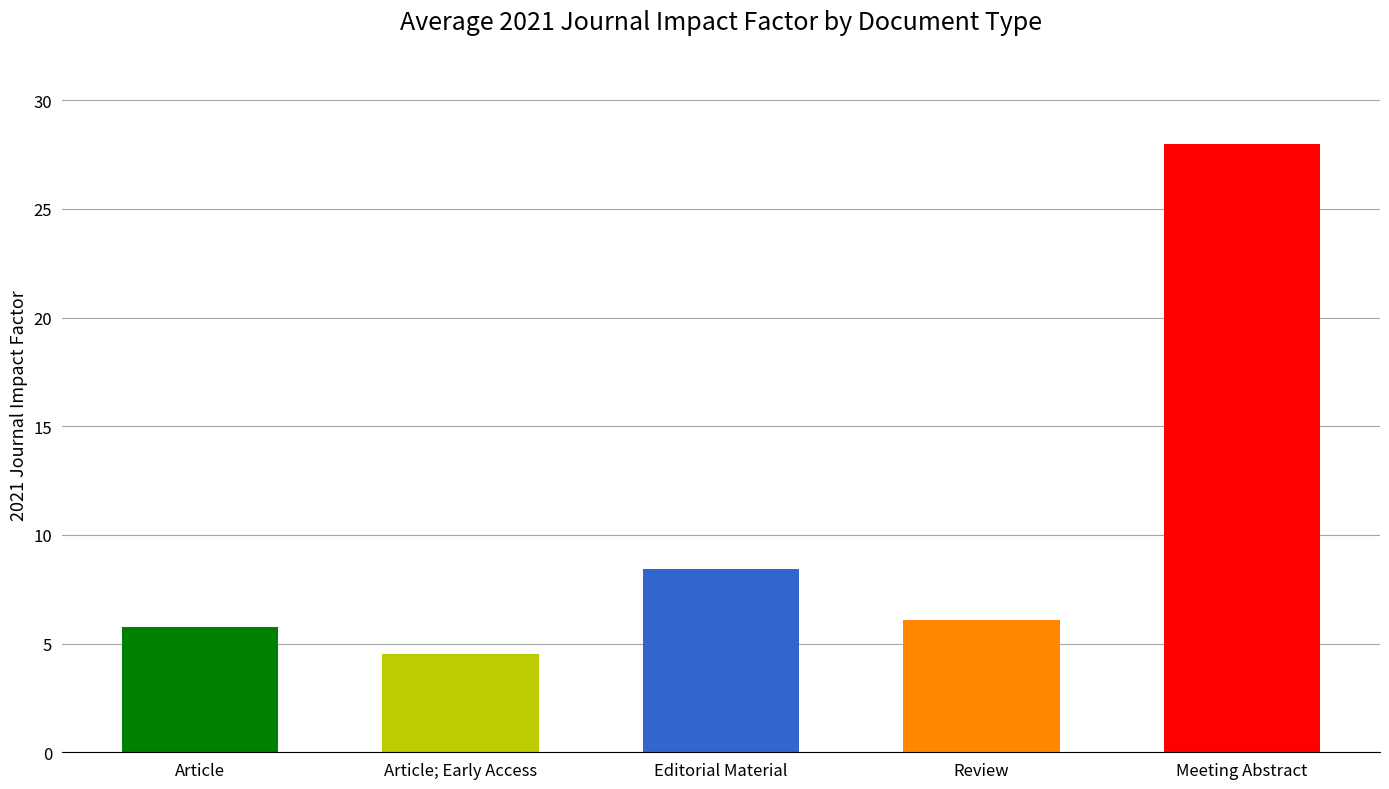

At which category does the chart reach its minimum across all series?

Article; Early Access